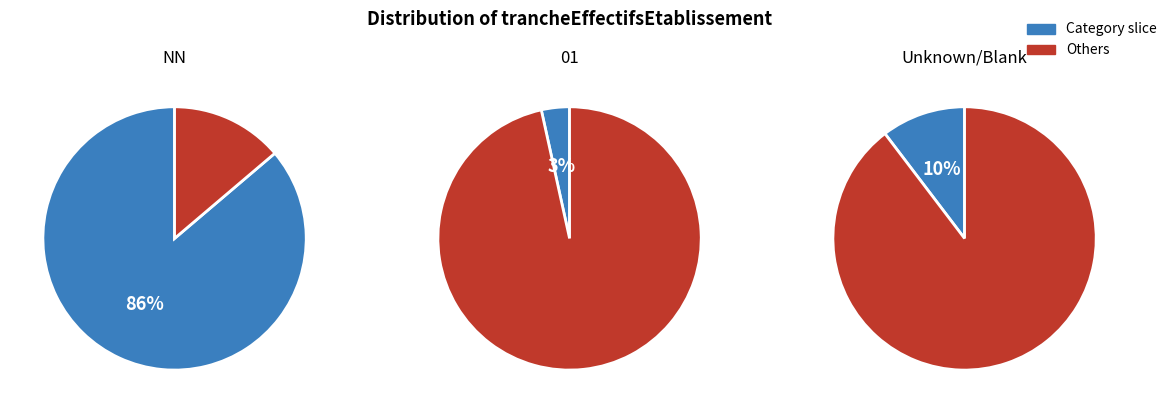

Which category has the biggest portion of the pie?

NN